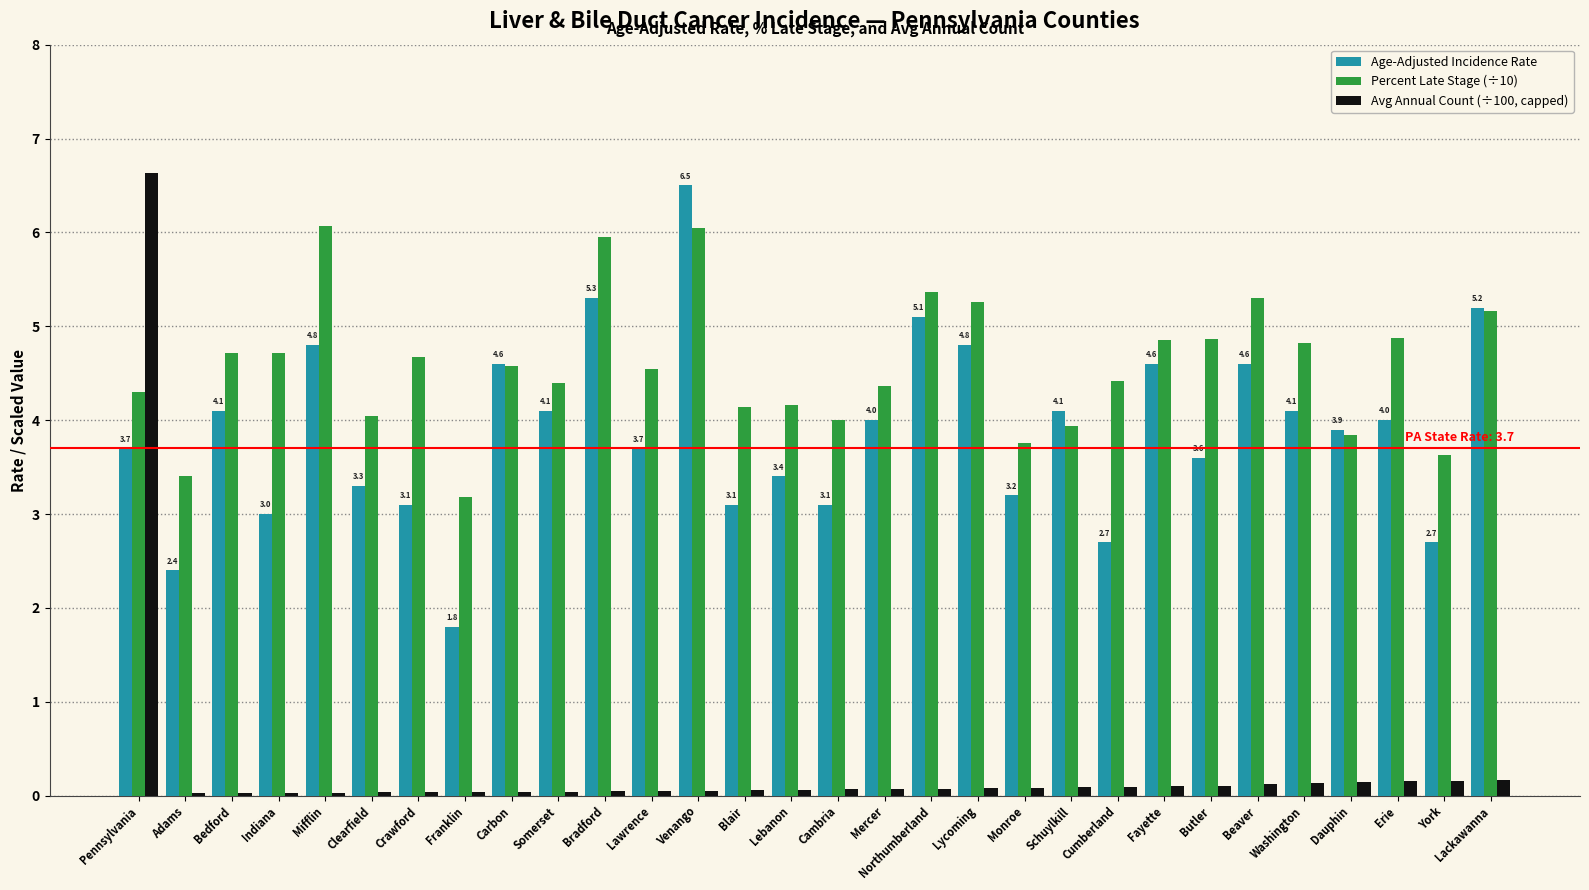

List the series in order of their peak value, lowest first.

Percent Late Stage (÷10), Age-Adjusted Incidence Rate, Avg Annual Count (÷100, capped)